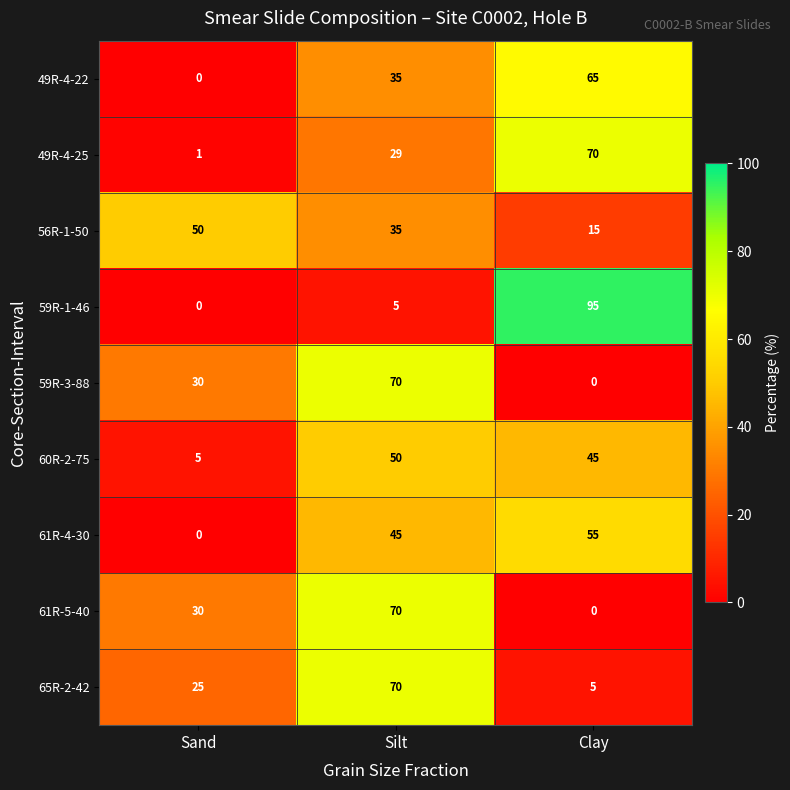

What value does the 49R-4-25 series have at Clay, to the nearest 10?

70